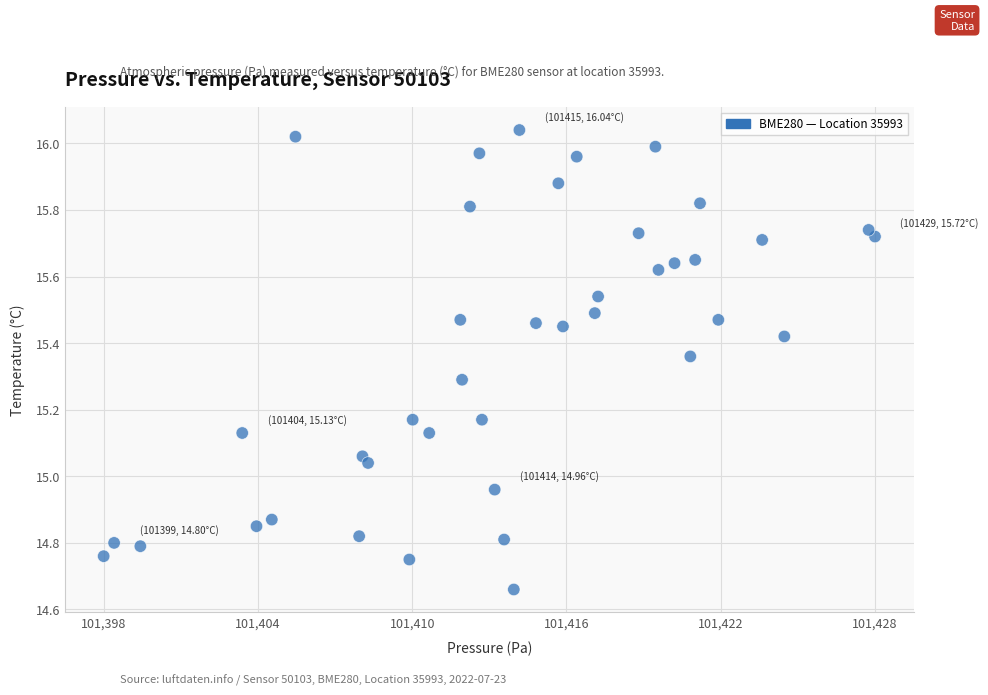

What is the range of Y values (max minus min)?

1.4